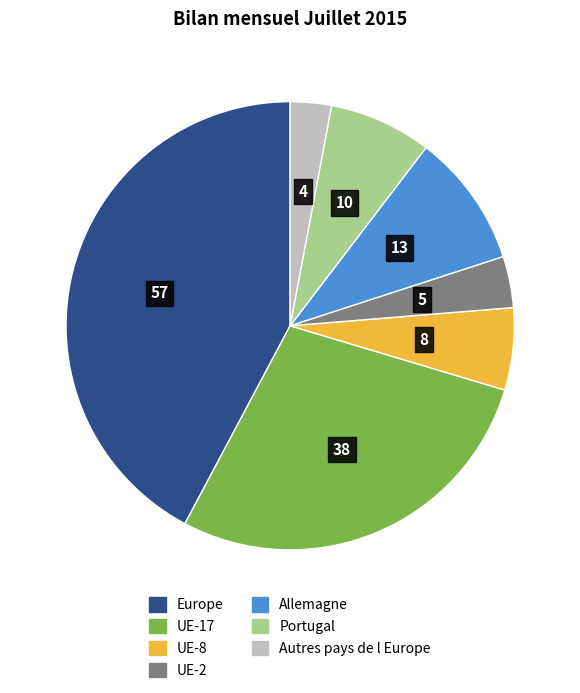

What is the largest slice in the pie chart?

Europe